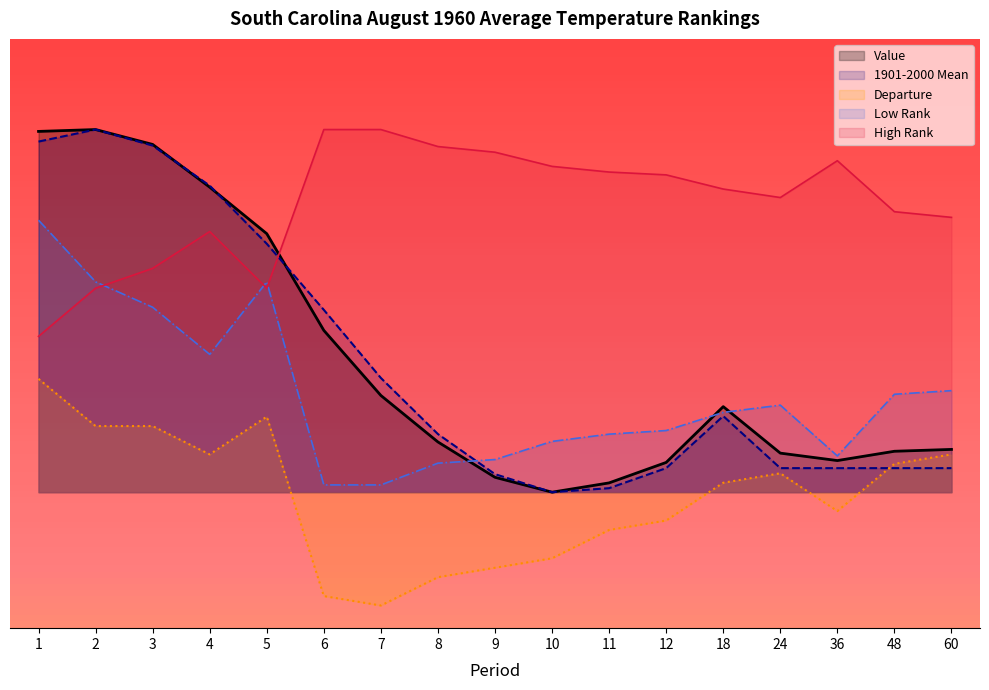

The value of Value at 4 is 1.2. True or false?

False